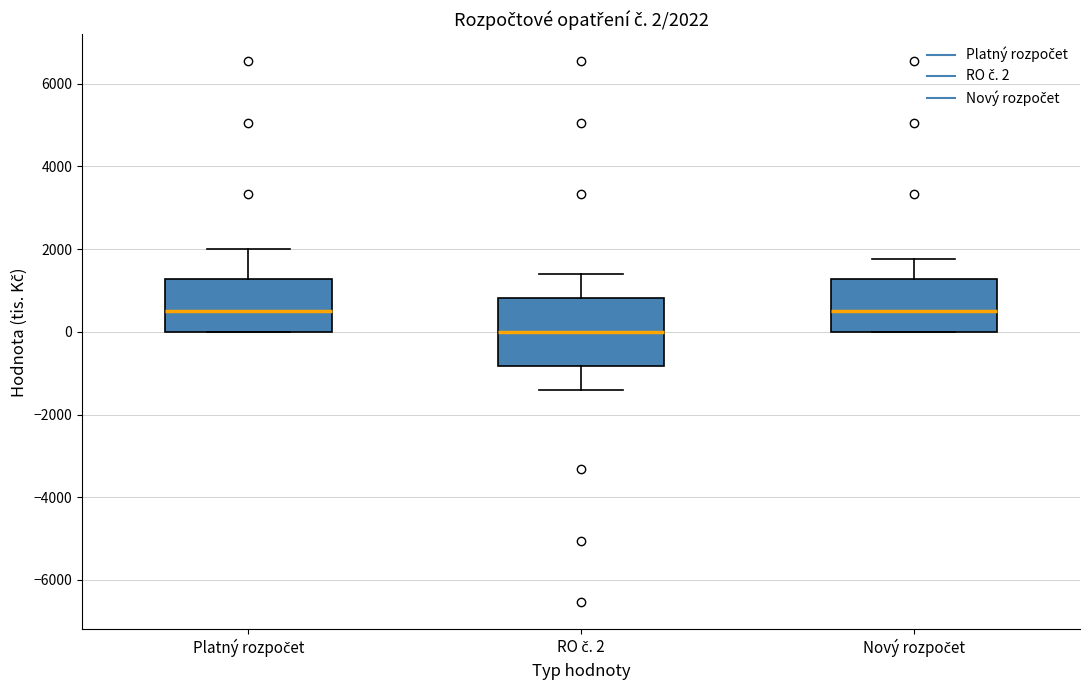

Which box has the lowest median line?

RO č. 2